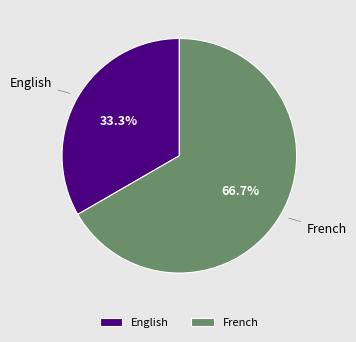

The French slice represents 67% of the pie. True or false?

True